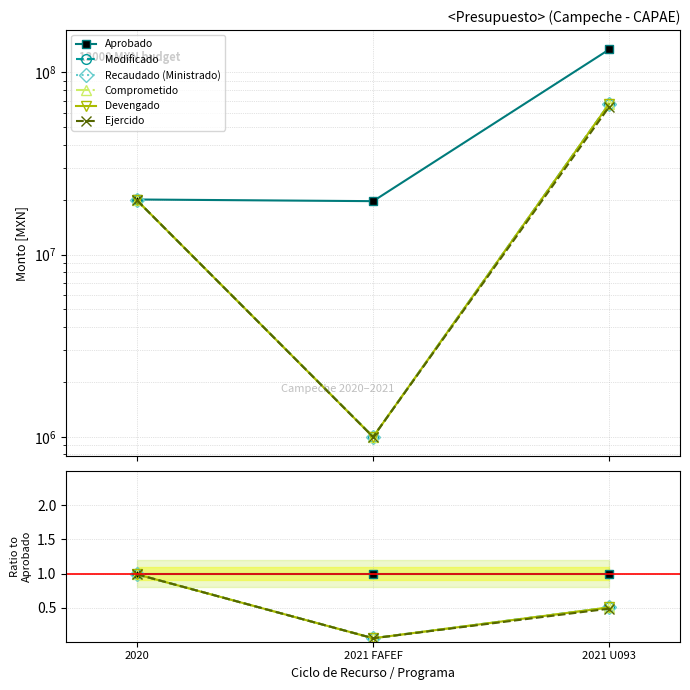

True or false: Modificado has a value of 0.8 at 2021 U093.

False